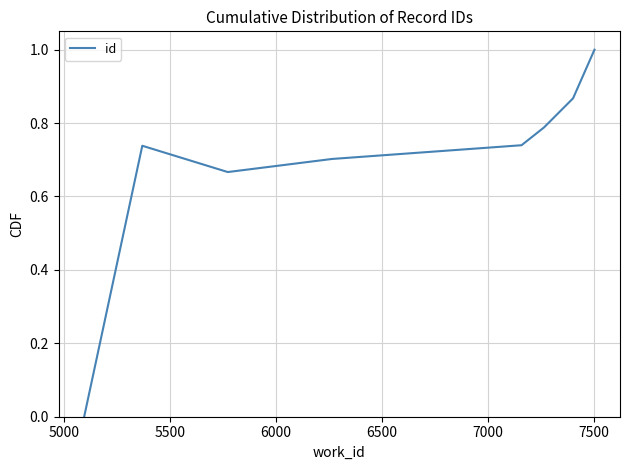

What is the maximum value shown in the chart?

1.0